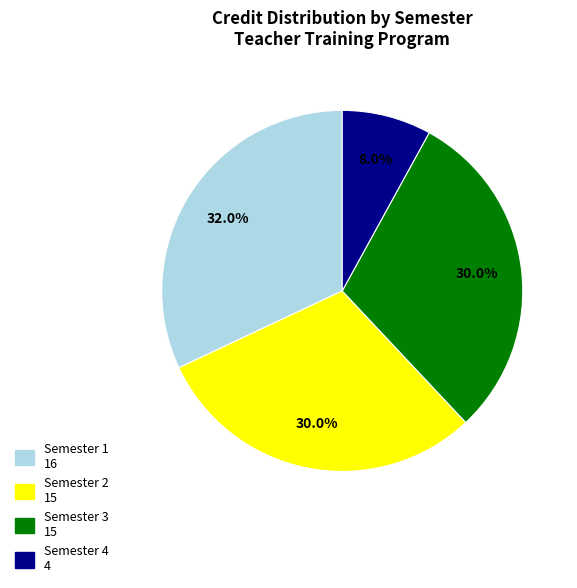

Does any single category account for the majority?

No